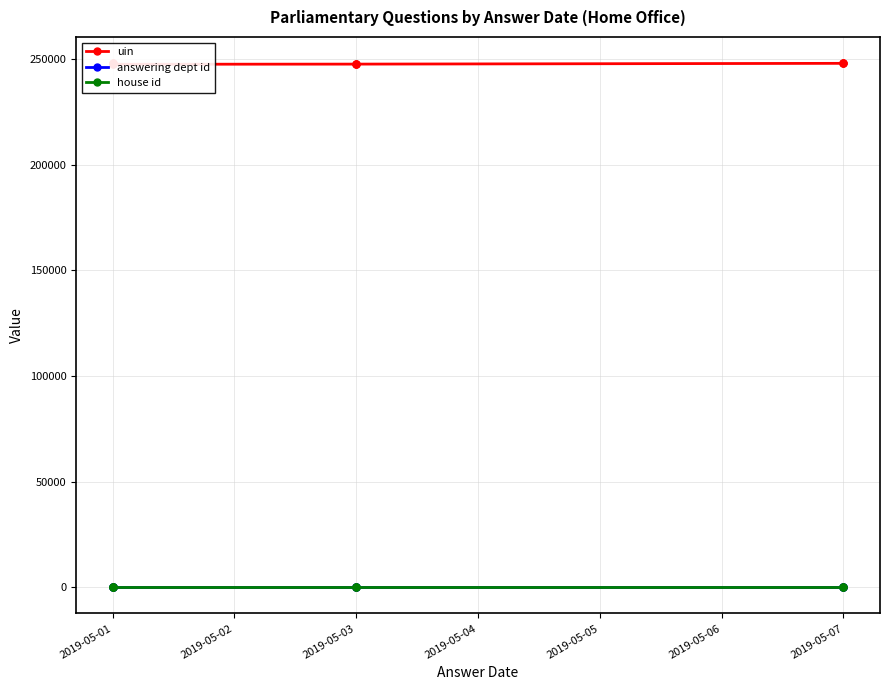

What is the sum of all uin values?

2478057